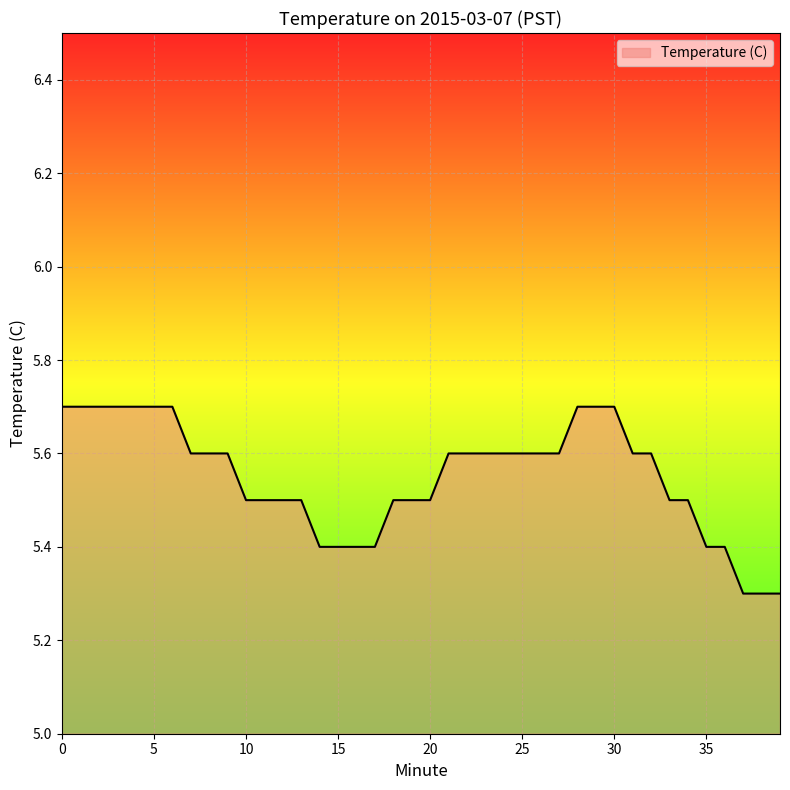

How many lines are shown in the chart?

1